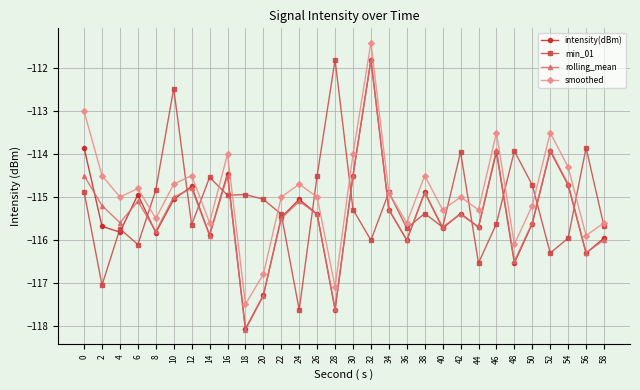

Count the number of categories in the chart.

30